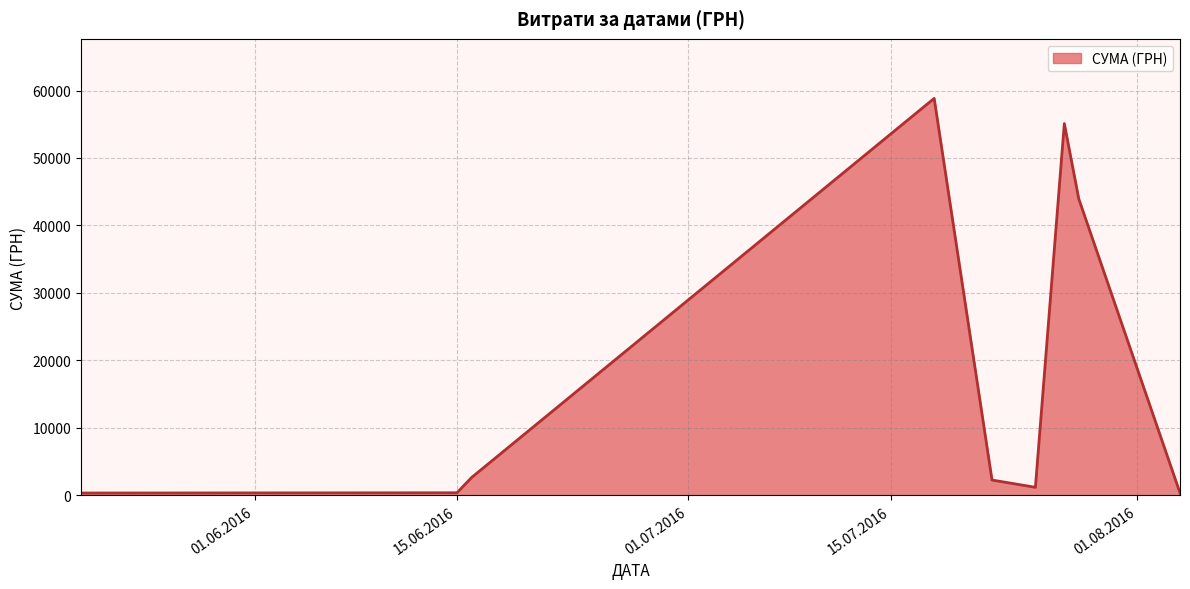

What is the greatest value displayed?

58840.0